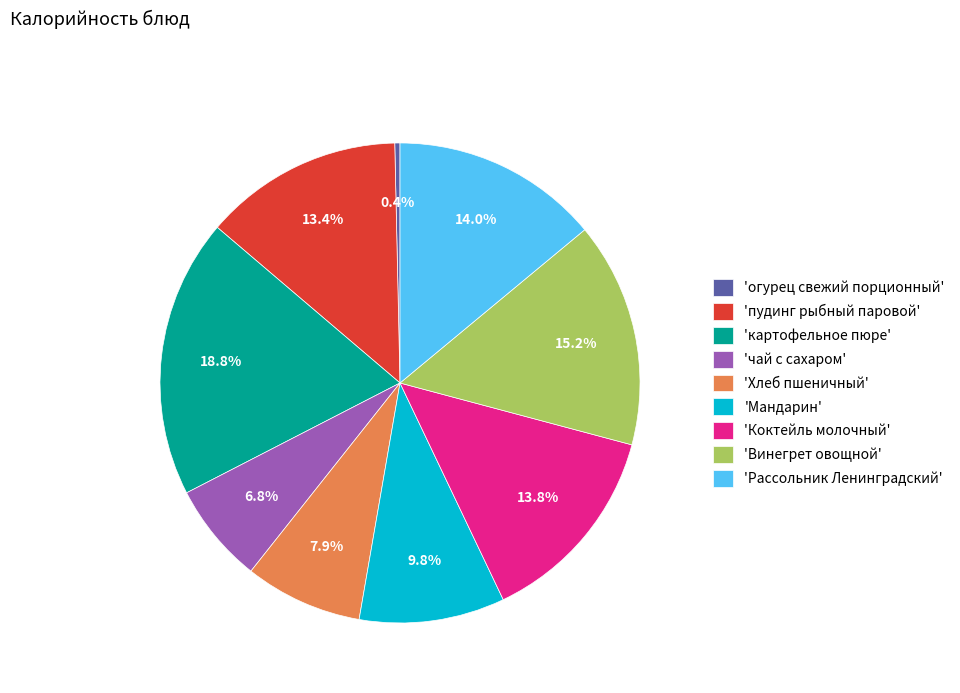

Between 'пудинг рыбный паровой' and 'картофельное пюре', which is larger?

'картофельное пюре'